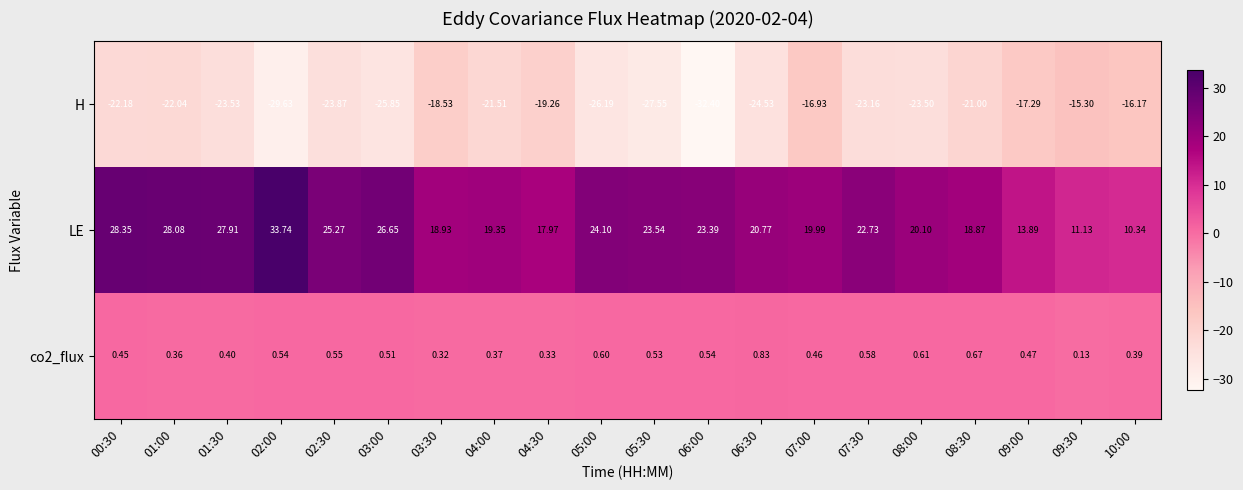

Which series has the largest total across all categories?

LE